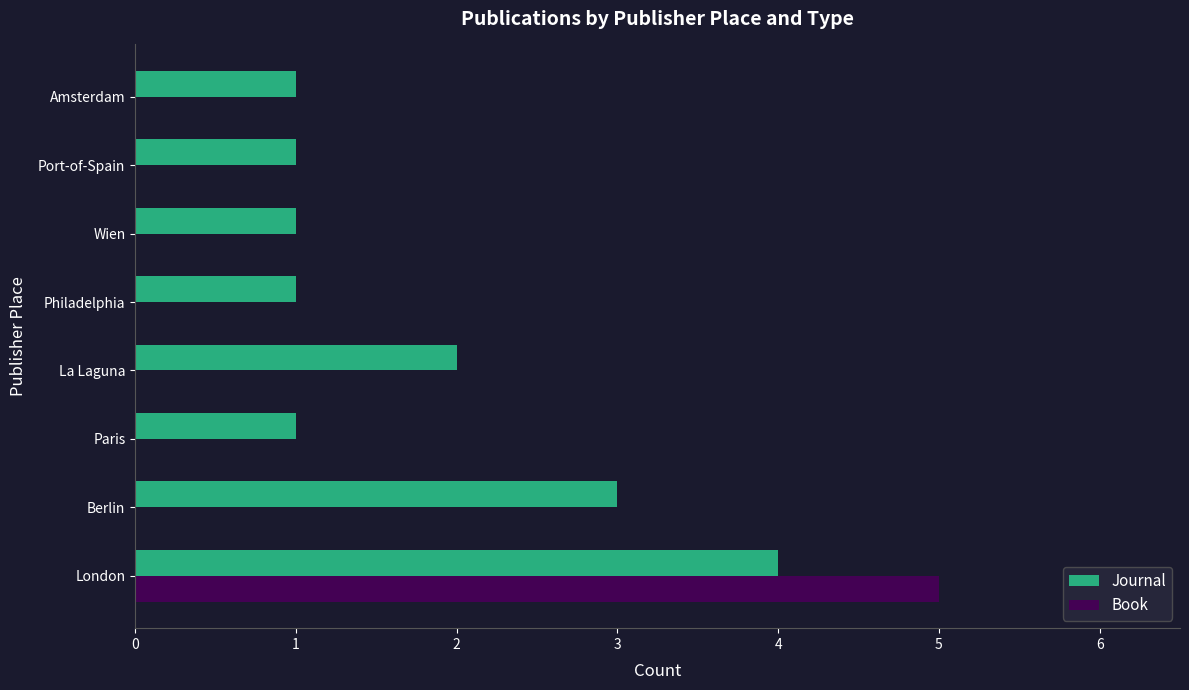

What is the sum of the Journal values at Paris and Berlin?

4